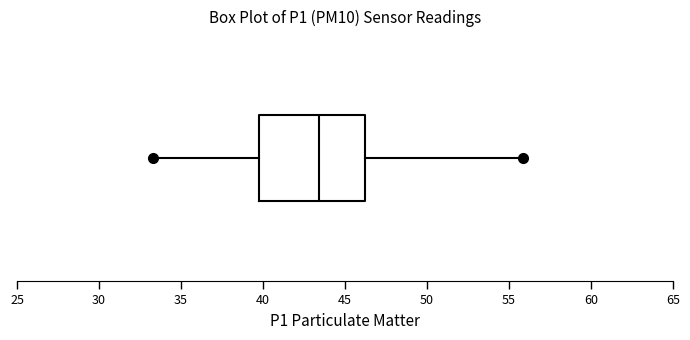

Transcribe this box plot: give where the median line is, the range the box spans, and where the two whiskers end, as read against the x-axis. The values are not printed on the chart, so give them approximately, as read against the axis.

median 43.5, box 39.5 to 46.0, whiskers 33.5 to 56.0